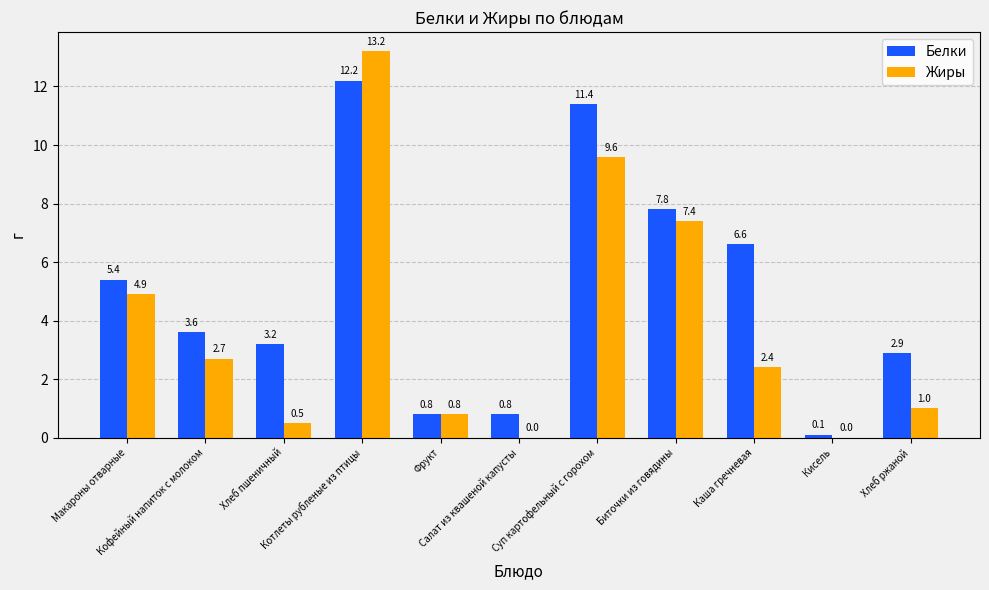

What is the sum of all Белки values?

54.8